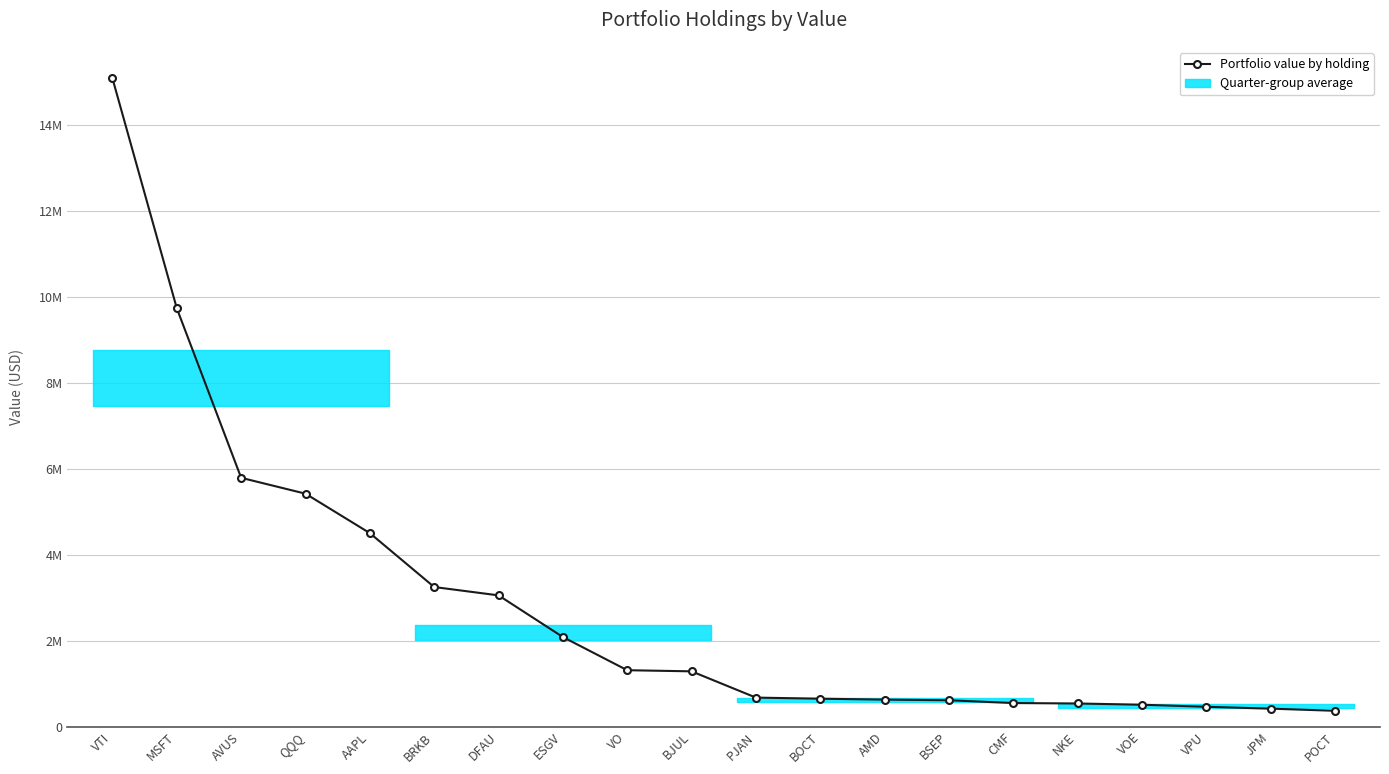

The value at QQQ is 5420952. True or false?

True